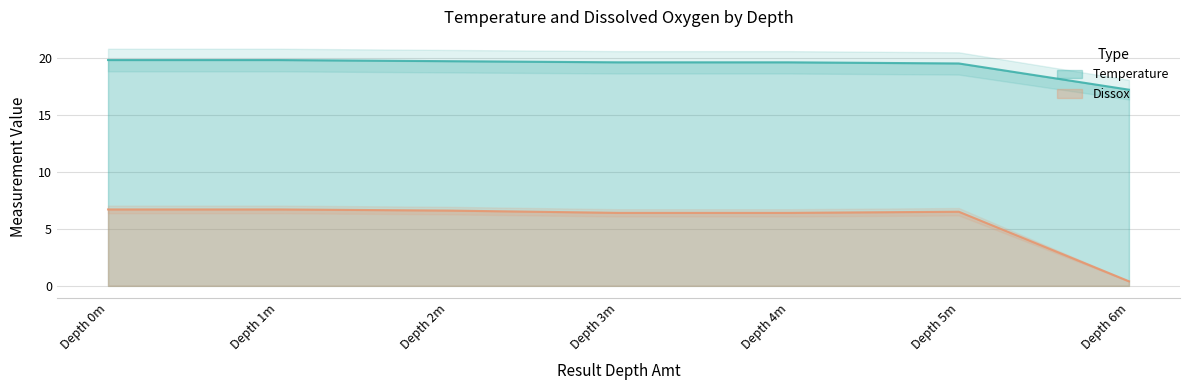

Is the value of Temperature at Depth 0m greater than the value of Dissox at Depth 6m?

Yes